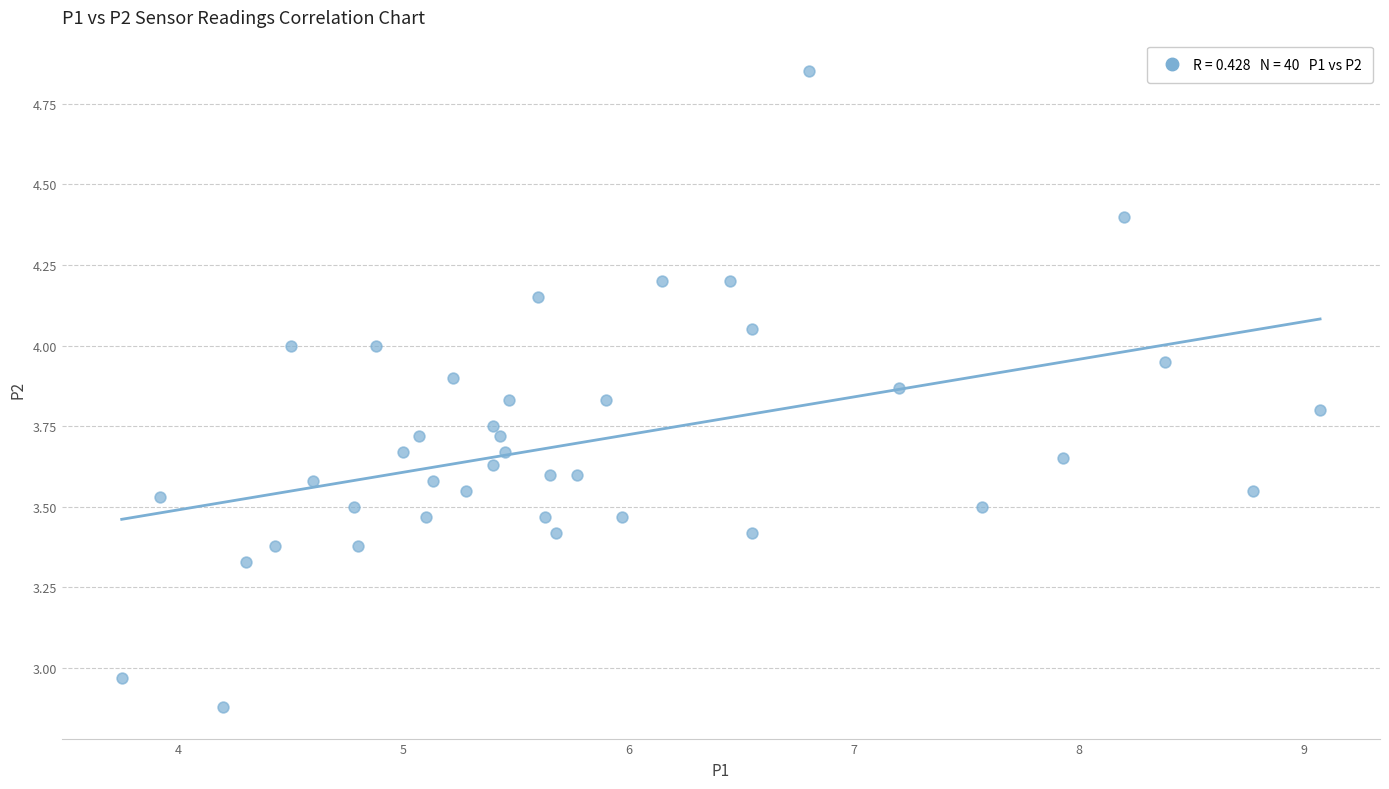

What is the range of Y values (max minus min)?

2.0